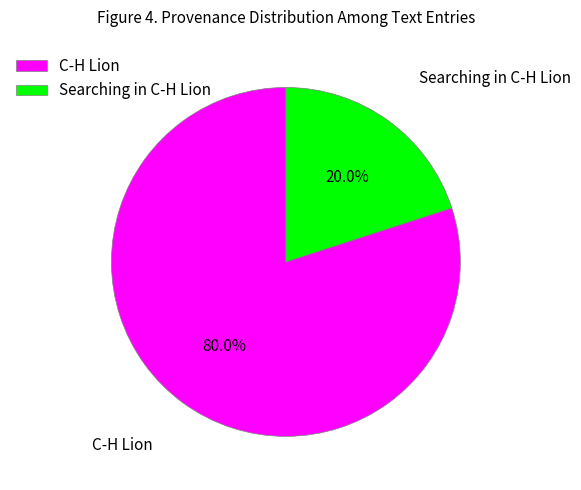

Does any single category account for the majority?

Yes